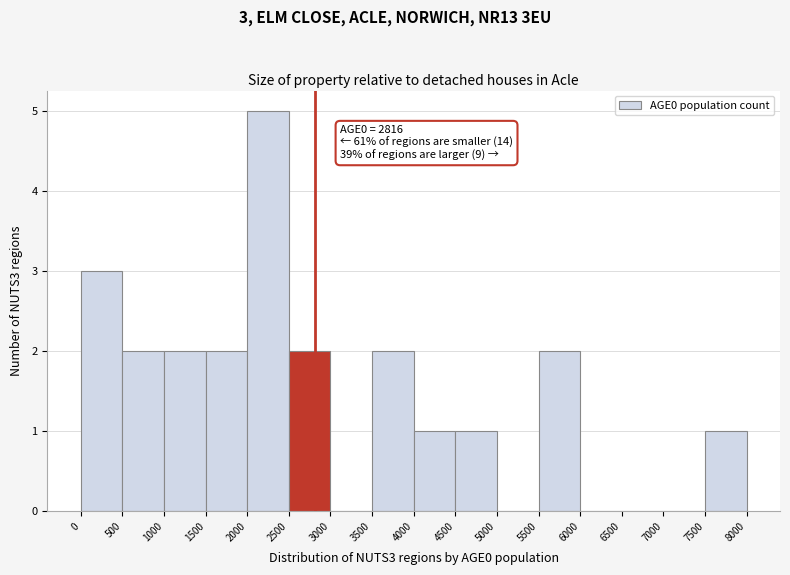

Over which range of the x-axis is the bar tallest?

2000 to 2500